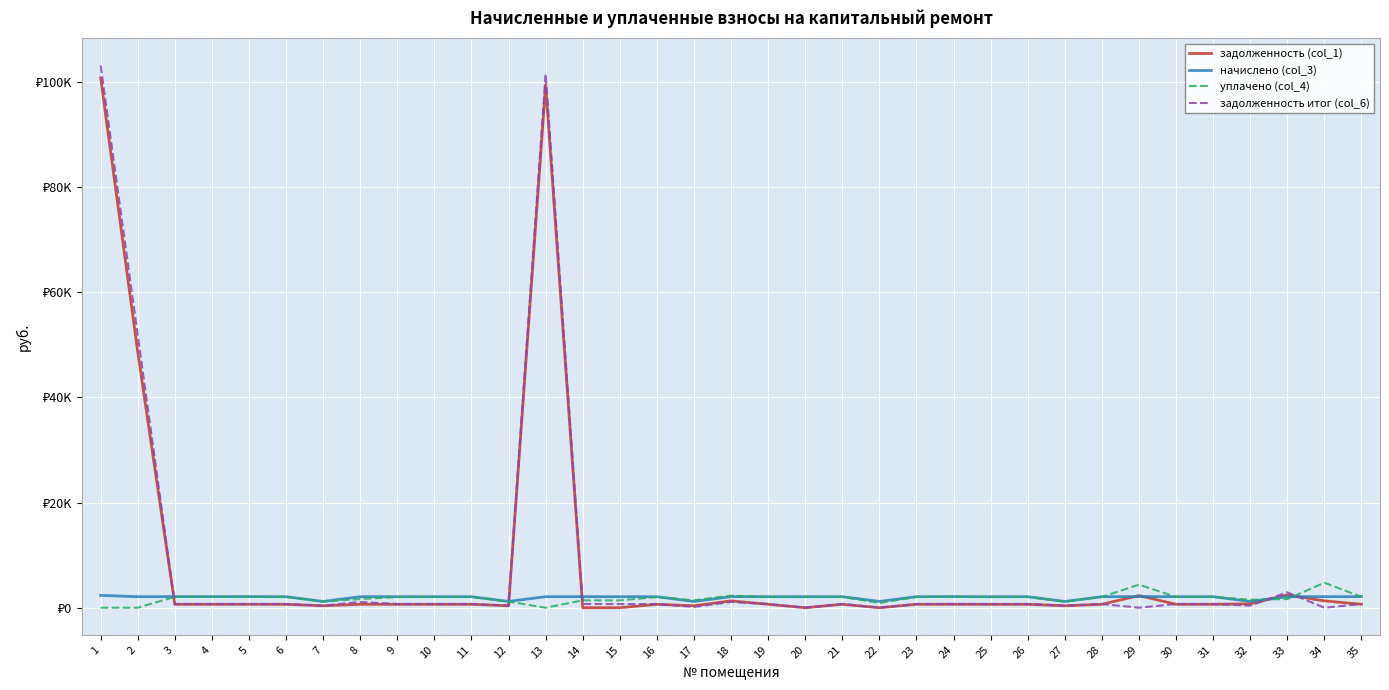

At how many categories does at least one series exceed 94563?

2